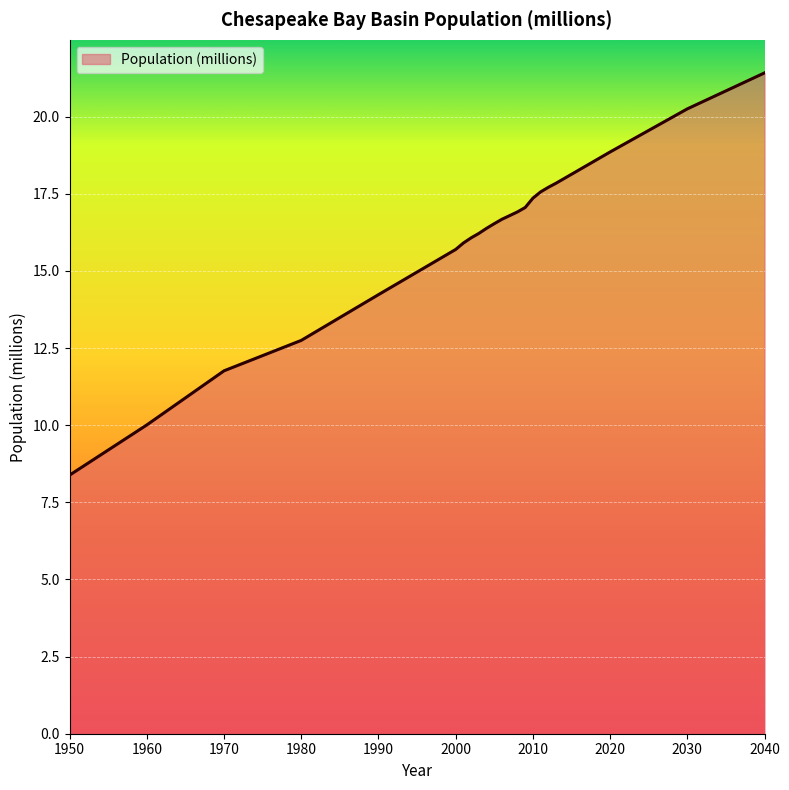

Reading right to left, extract all data points from this chart.

21.4	20.3	18.9	17.8	17.7	17.6	17.4	17.1	16.9	16.8	16.7	16.5	16.4	16.2	16.1	15.9	15.7	14.2	12.8	11.8	10.0	8.4